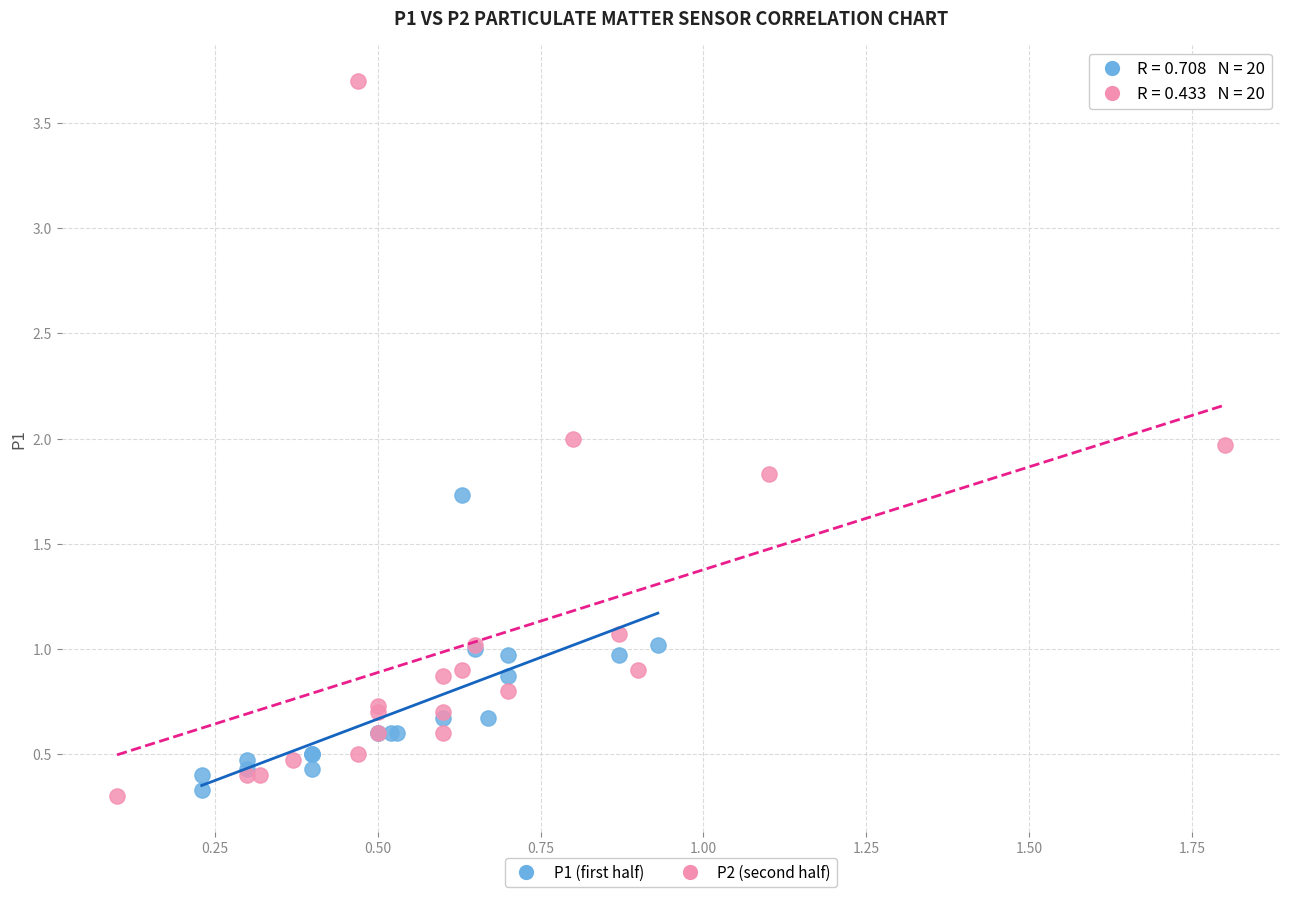

Which series has the largest Y range (max minus min)?

P2 (second half)